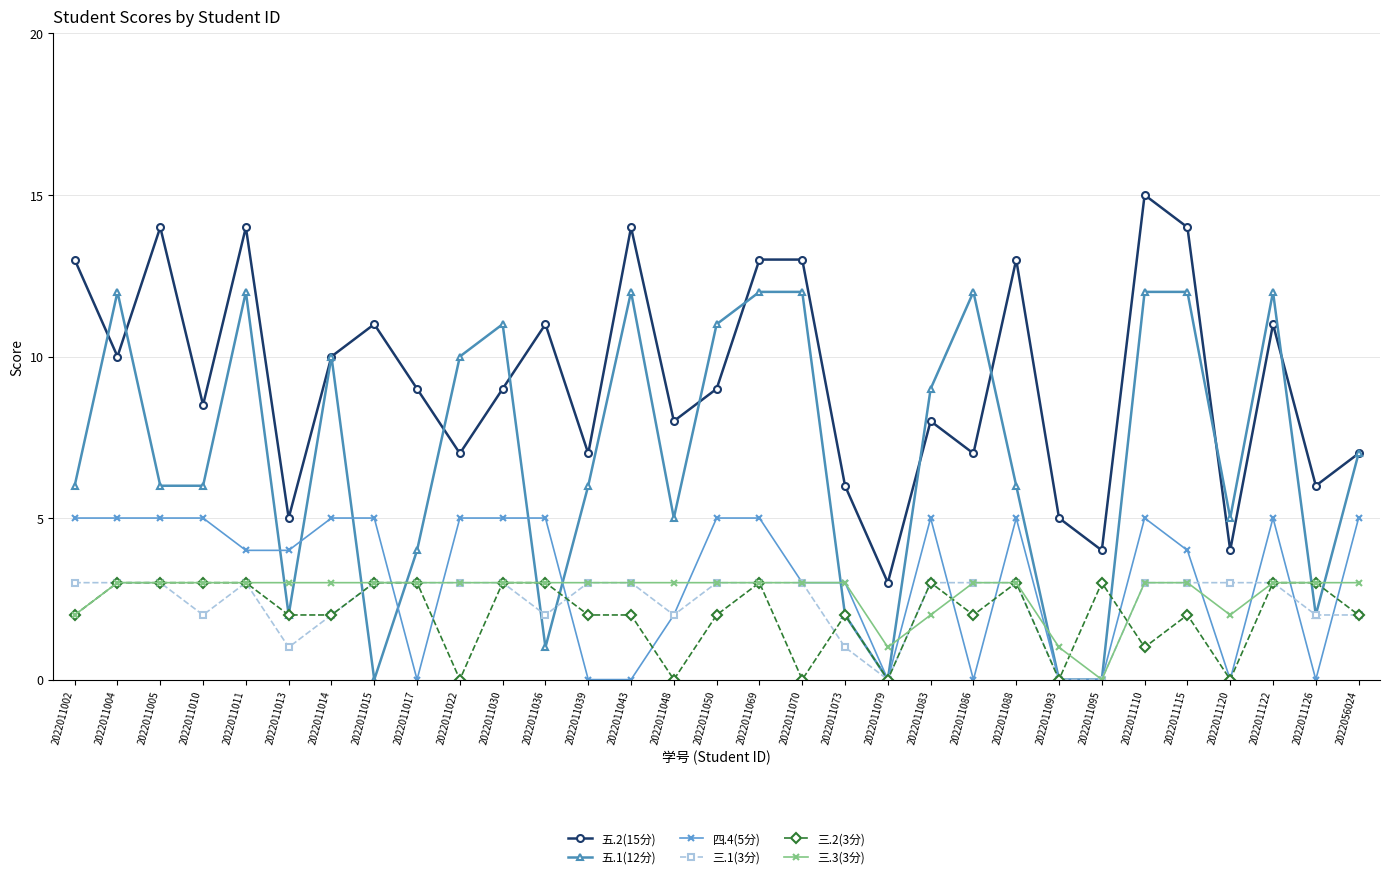

Reading right to left, extract all data points from this chart.

五.2(15分): 2022056024=7.0	2022011126=6.0	2022011122=11.0	2022011120=4.0	2022011115=14.0	2022011110=15.0	2022011095=4.0	2022011093=5.0	2022011088=13.0	2022011086=7.0	2022011083=8.0	2022011079=3.0	2022011073=6.0	2022011070=13.0	2022011069=13.0	2022011050=9.0	2022011048=8.0	2022011043=14.0	2022011039=7.0	2022011036=11.0	2022011030=9.0	2022011022=7.0	2022011017=9.0	2022011015=11.0	2022011014=10.0	2022011013=5.0	2022011011=14.0	2022011010=8.5	2022011005=14.0	2022011004=10.0	2022011002=13.0
五.1(12分): 2022056024=7.0	2022011126=2.0	2022011122=12.0	2022011120=5.0	2022011115=12.0	2022011110=12.0	2022011095=0.0	2022011093=0.0	2022011088=6.0	2022011086=12.0	2022011083=9.0	2022011079=0.0	2022011073=2.0	2022011070=12.0	2022011069=12.0	2022011050=11.0	2022011048=5.0	2022011043=12.0	2022011039=6.0	2022011036=1.0	2022011030=11.0	2022011022=10.0	2022011017=4.0	2022011015=0.0	2022011014=10.0	2022011013=2.0	2022011011=12.0	2022011010=6.0	2022011005=6.0	2022011004=12.0	2022011002=6.0
四.4(5分): 2022056024=5.0	2022011126=0.0	2022011122=5.0	2022011120=0.0	2022011115=4.0	2022011110=5.0	2022011095=0.0	2022011093=0.0	2022011088=5.0	2022011086=0.0	2022011083=5.0	2022011079=0.0	2022011073=3.0	2022011070=3.0	2022011069=5.0	2022011050=5.0	2022011048=2.0	2022011043=0.0	2022011039=0.0	2022011036=5.0	2022011030=5.0	2022011022=5.0	2022011017=0.0	2022011015=5.0	2022011014=5.0	2022011013=4.0	2022011011=4.0	2022011010=5.0	2022011005=5.0	2022011004=5.0	2022011002=5.0
三.1(3分): 2022056024=2.0	2022011126=2.0	2022011122=3.0	2022011120=3.0	2022011115=3.0	2022011110=3.0	2022011095=0.0	2022011093=0.0	2022011088=3.0	2022011086=3.0	2022011083=3.0	2022011079=0.0	2022011073=1.0	2022011070=3.0	2022011069=3.0	2022011050=3.0	2022011048=2.0	2022011043=3.0	2022011039=3.0	2022011036=2.0	2022011030=3.0	2022011022=3.0	2022011017=3.0	2022011015=3.0	2022011014=2.0	2022011013=1.0	2022011011=3.0	2022011010=2.0	2022011005=3.0	2022011004=3.0	2022011002=3.0
三.2(3分): 2022056024=2.0	2022011126=3.0	2022011122=3.0	2022011120=0.0	2022011115=2.0	2022011110=1.0	2022011095=3.0	2022011093=0.0	2022011088=3.0	2022011086=2.0	2022011083=3.0	2022011079=0.0	2022011073=2.0	2022011070=0.0	2022011069=3.0	2022011050=2.0	2022011048=0.0	2022011043=2.0	2022011039=2.0	2022011036=3.0	2022011030=3.0	2022011022=0.0	2022011017=3.0	2022011015=3.0	2022011014=2.0	2022011013=2.0	2022011011=3.0	2022011010=3.0	2022011005=3.0	2022011004=3.0	2022011002=2.0
三.3(3分): 2022056024=3.0	2022011126=3.0	2022011122=3.0	2022011120=2.0	2022011115=3.0	2022011110=3.0	2022011095=0.0	2022011093=1.0	2022011088=3.0	2022011086=3.0	2022011083=2.0	2022011079=1.0	2022011073=3.0	2022011070=3.0	2022011069=3.0	2022011050=3.0	2022011048=3.0	2022011043=3.0	2022011039=3.0	2022011036=3.0	2022011030=3.0	2022011022=3.0	2022011017=3.0	2022011015=3.0	2022011014=3.0	2022011013=3.0	2022011011=3.0	2022011010=3.0	2022011005=3.0	2022011004=3.0	2022011002=2.0